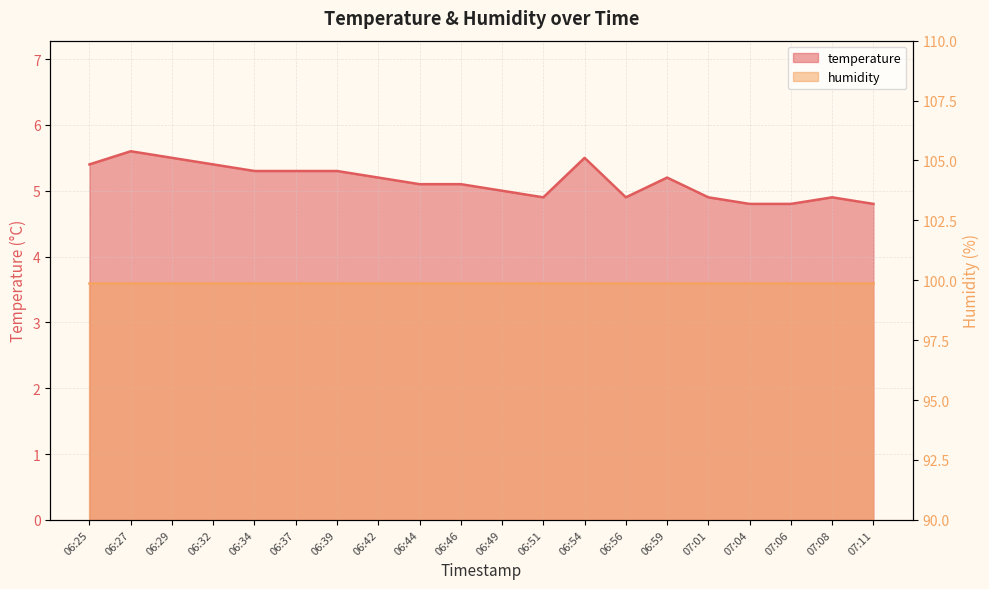

At which label does the data first exceed 5?

06:25